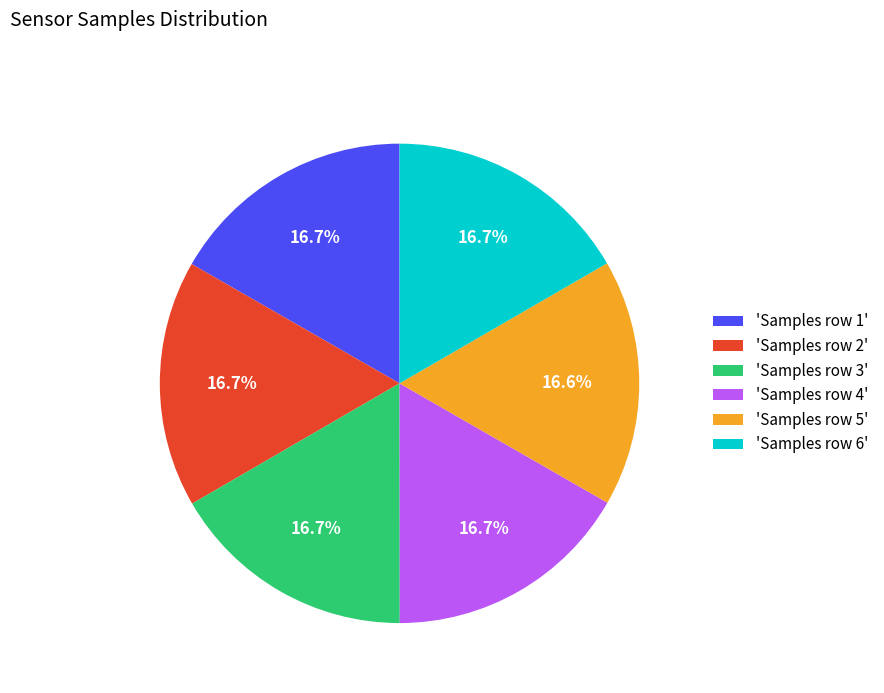

What is the ratio of the value at 'Samples row 6' to the value at 'Samples row 3'?

1.0